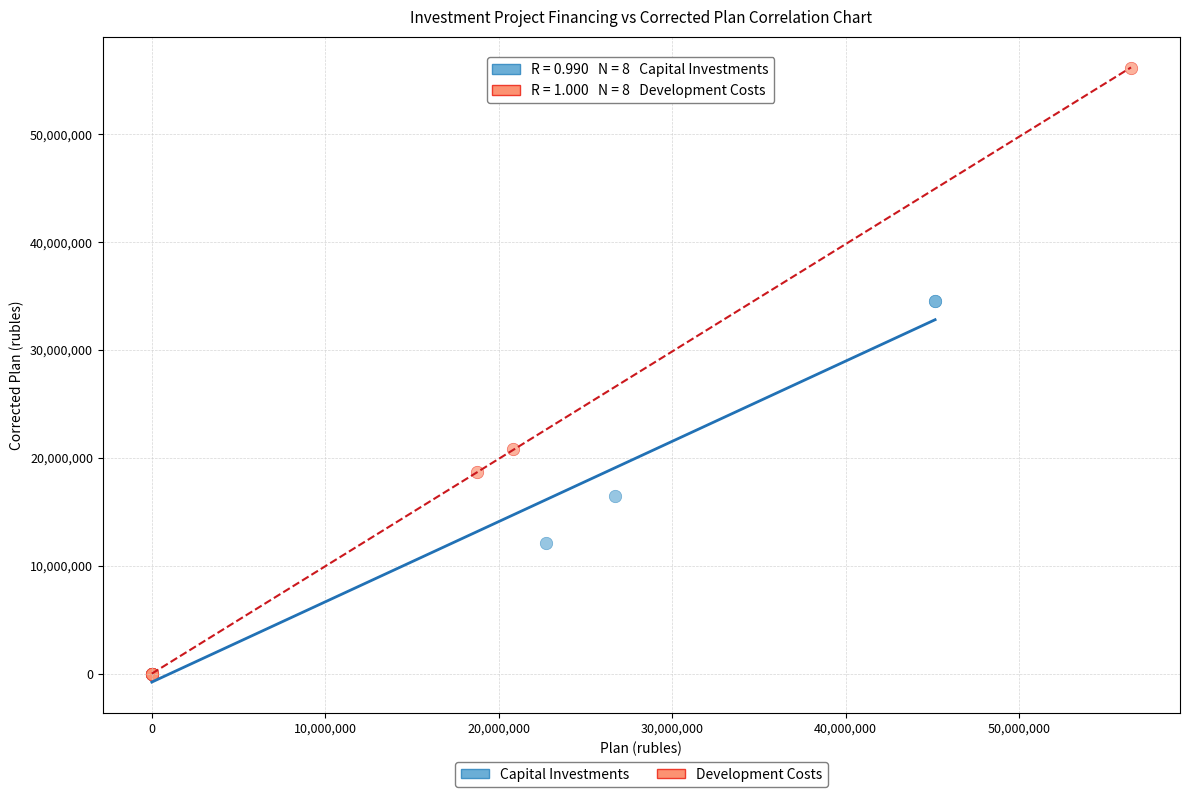

Which series reaches the maximum Y coordinate?

Development Costs